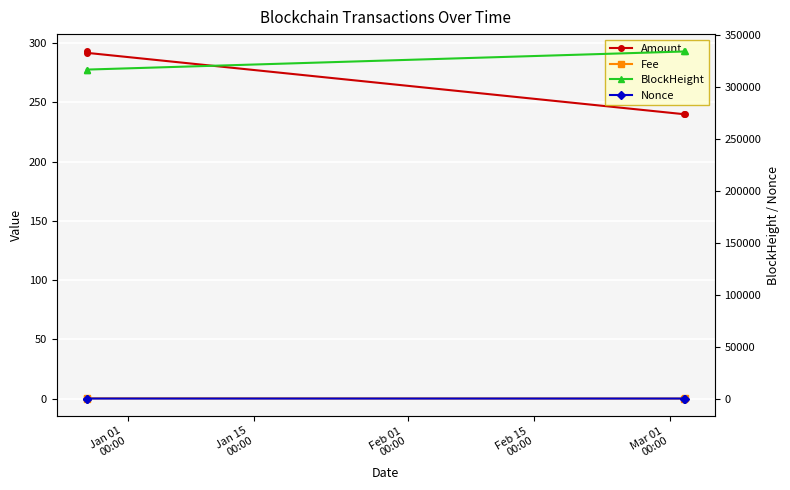

Is this an area chart (filled region under the line)?

No